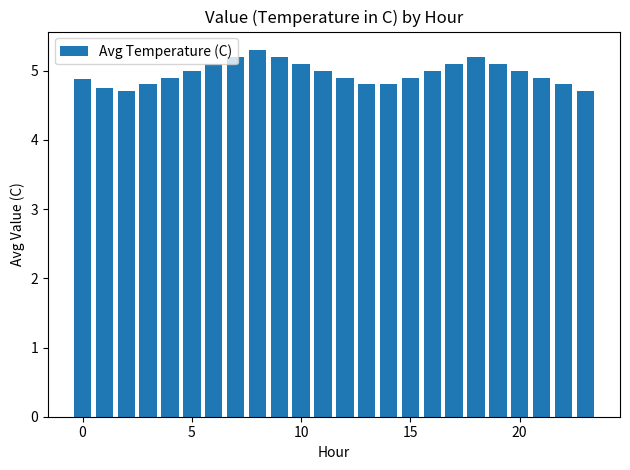

What is the value of the 13th bar from the left?

4.9